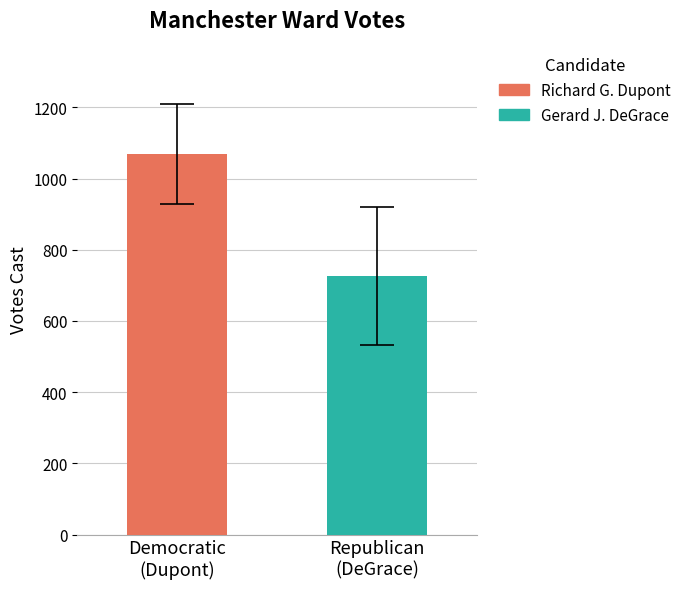

How many bars are there in each group?

2